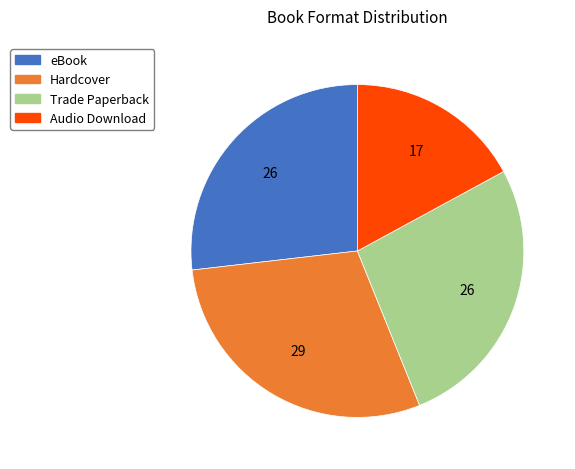

Count the number of slices in the pie.

4